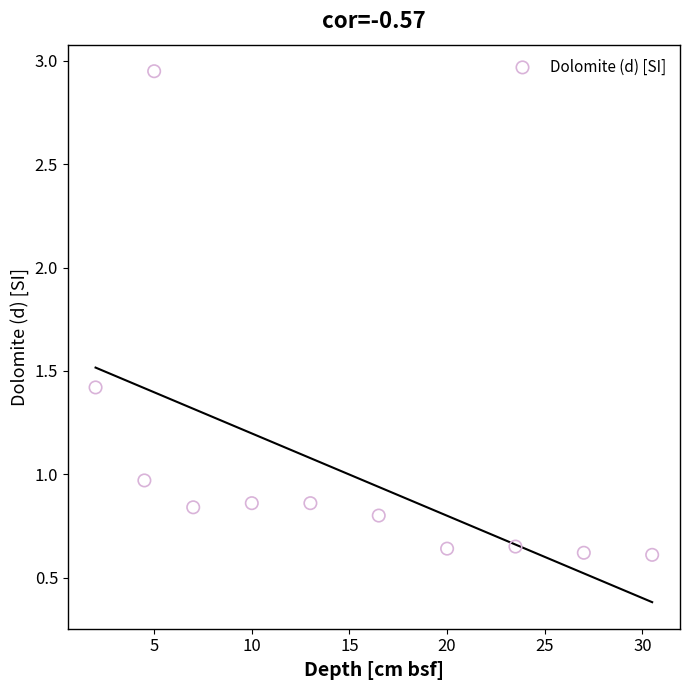

What is the range of Y values (max minus min)?

2.3